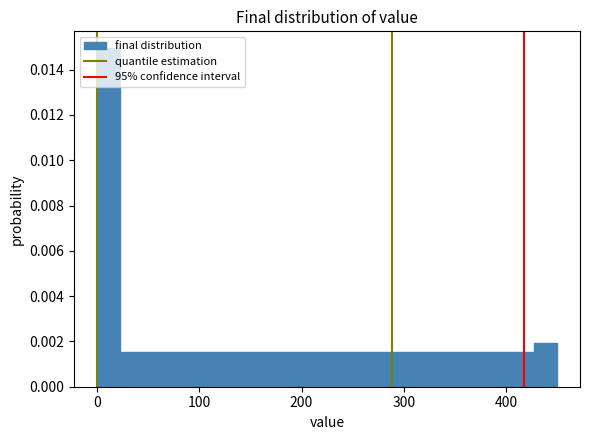

Around what value on the x-axis is the tallest bar? Give the approximate position of its centre, as read against the axis.

10